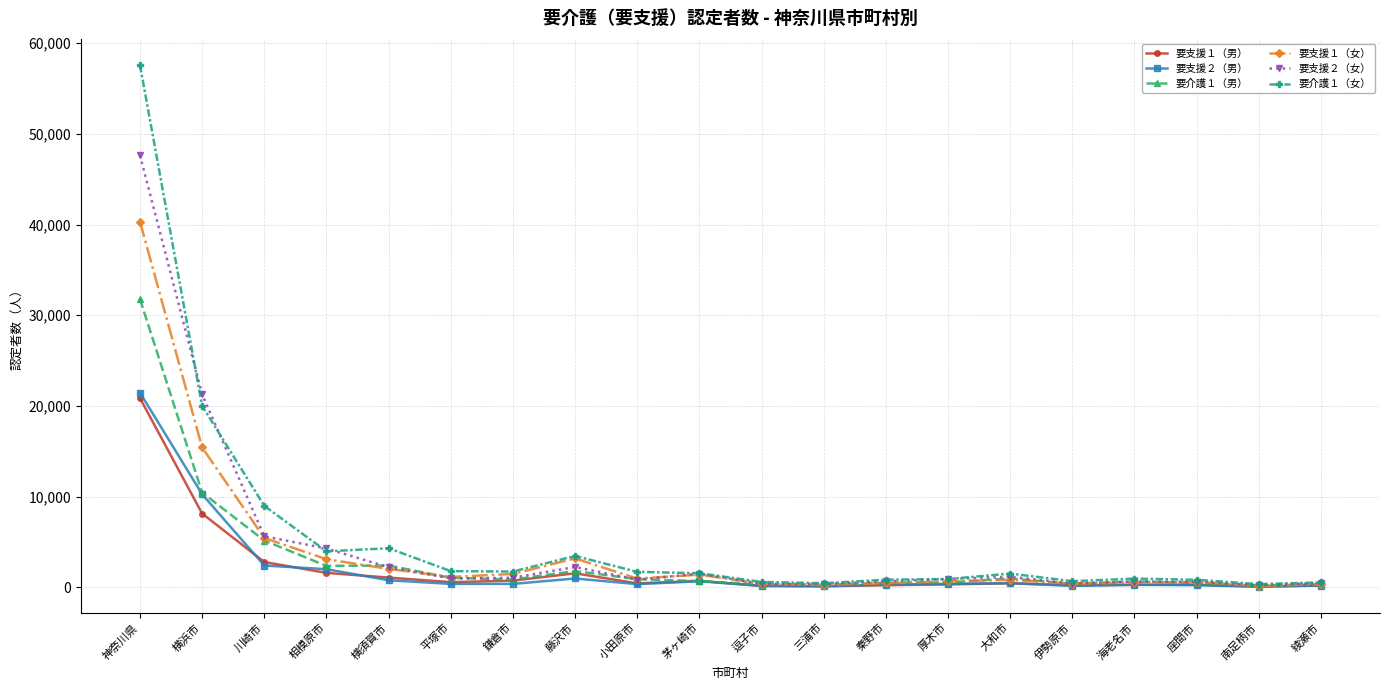

How many data points does each series have?

20